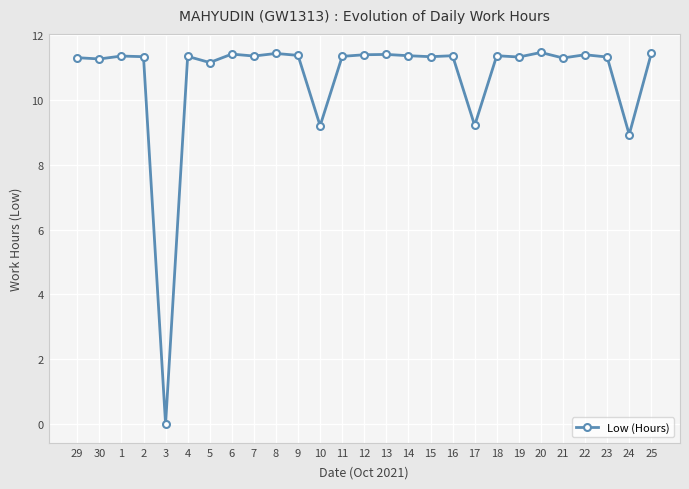

How many categories are shown in the chart?

27